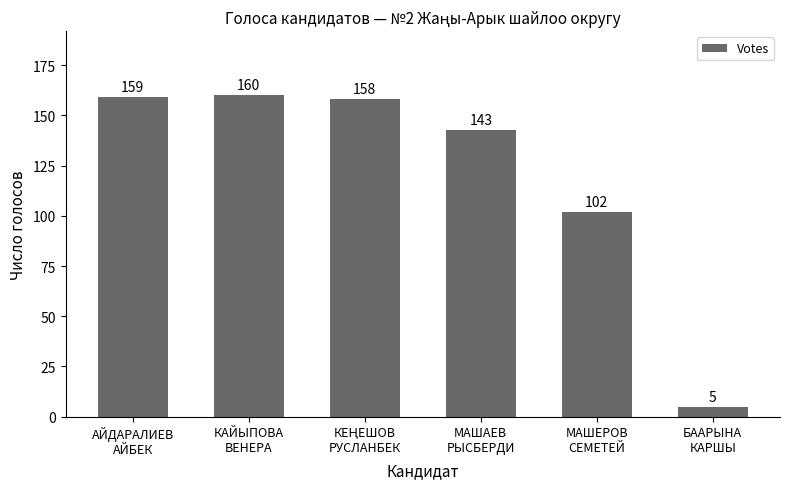

What is the value of the 3rd bar from the left?

158